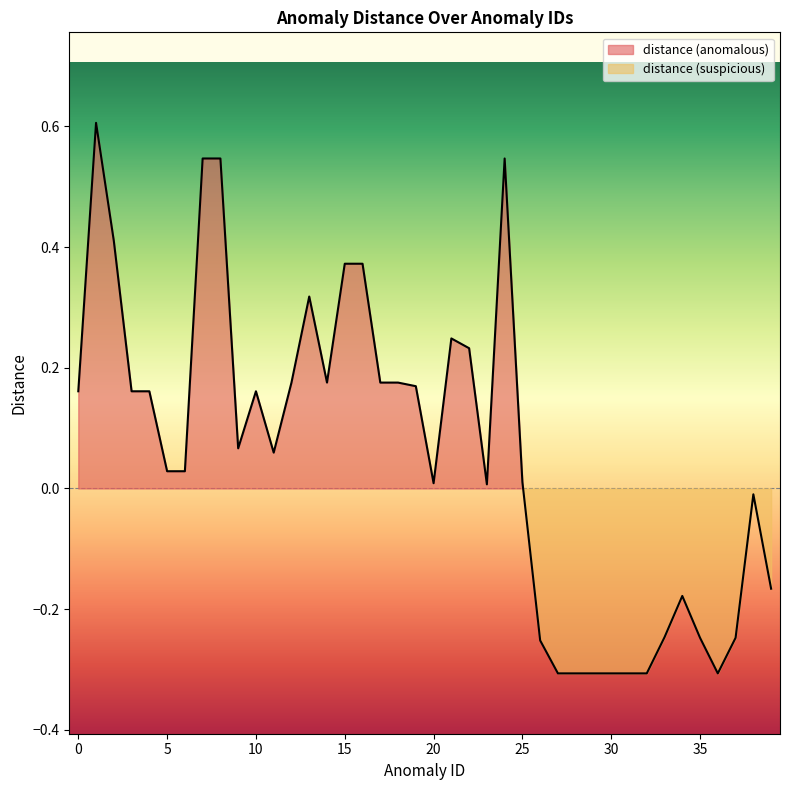

Where is the data nearest to the value 0?

20